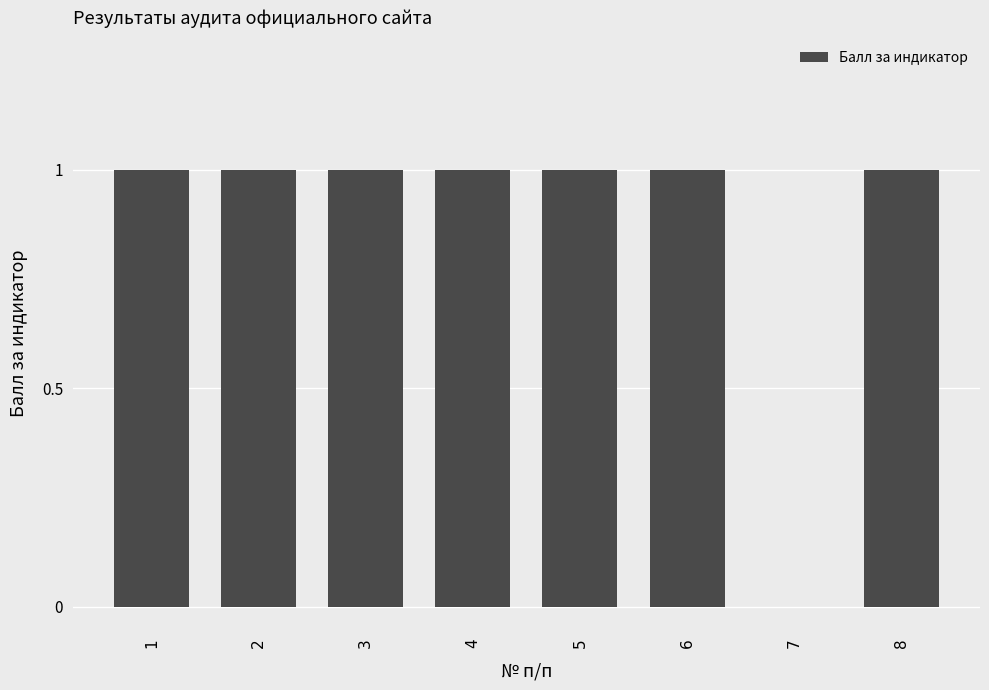

How many values are between 1 and 2?

7